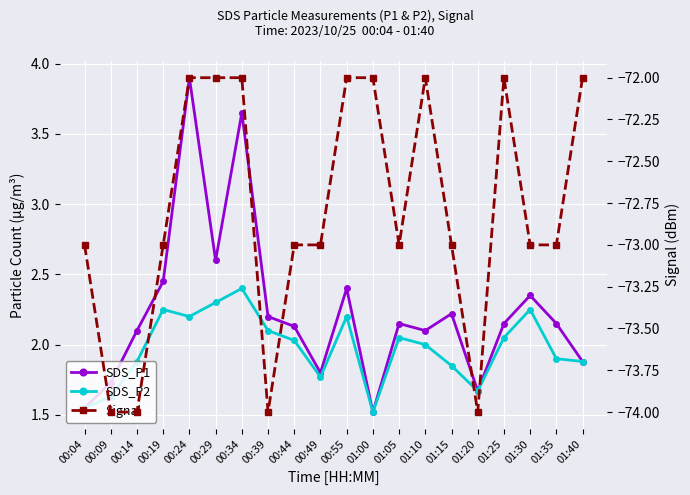

At how many categories does at least one series exceed -71?

20